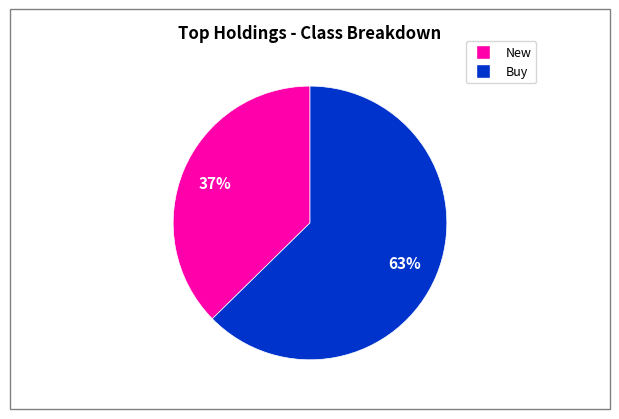

Is there a majority slice in this chart?

Yes